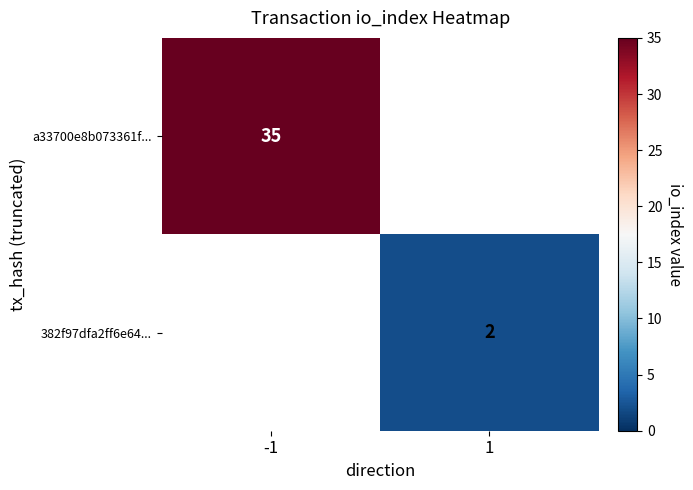

True or false: 382f97dfa2ff6e64... has a value of 0 at 1.

False